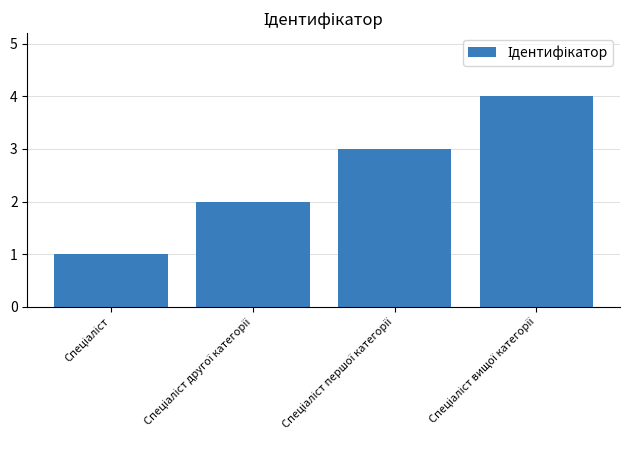

What is the greatest value displayed?

4